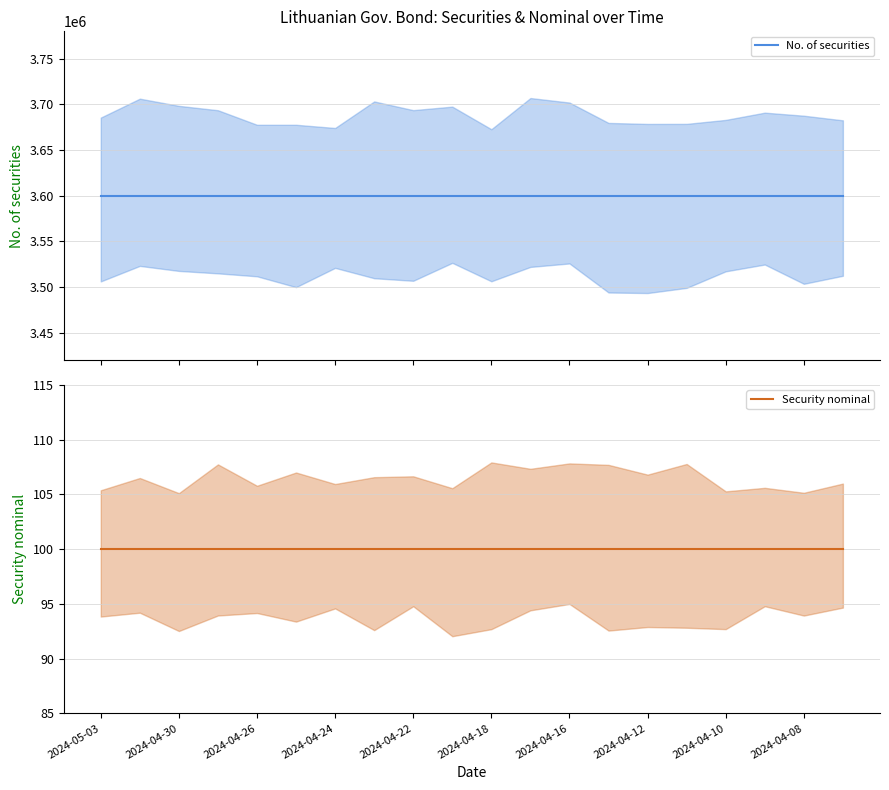

True or false: Security nominal has a value of 48 at 2024-04-26.

False